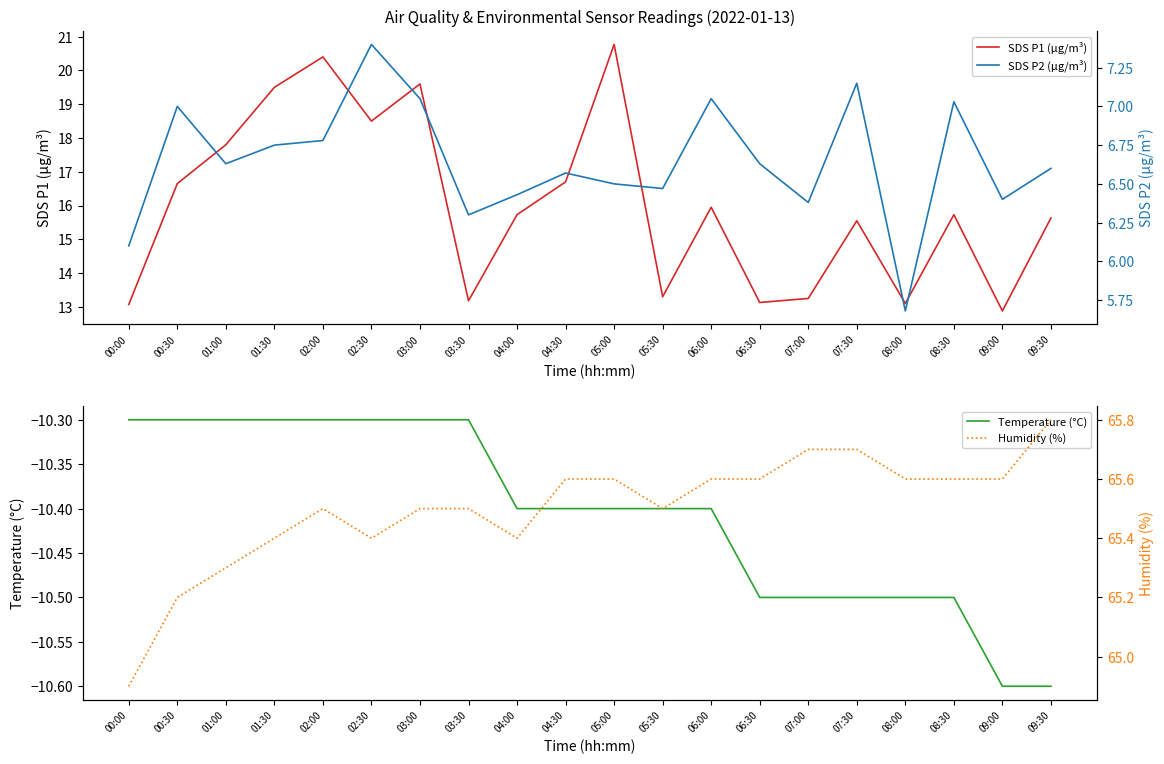

Does the chart have visible grid lines?

No